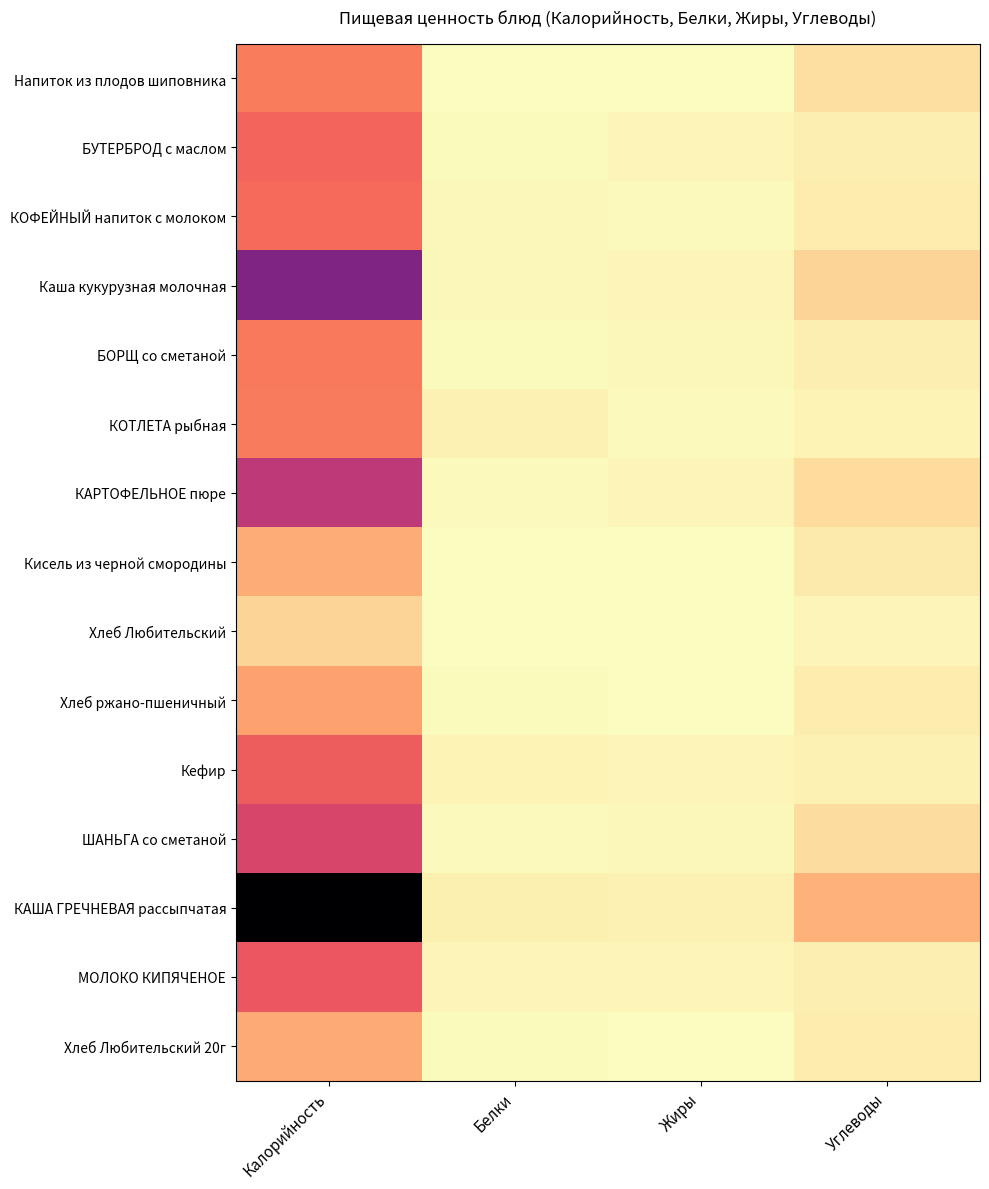

Reading right to left, what are all the values shown in this chart?

Напиток из плодов шиповника: Углеводы=16.8	Жиры=0.2	Белки=0.5	Калорийность=71.1
БУТЕРБРОД с маслом: Углеводы=9.1	Жиры=4.7	Белки=1.5	Калорийность=85.0
КОФЕЙНЫЙ напиток с молоком: Углеводы=10.0	Жиры=3.1	Белки=3.4	Калорийность=81.7
Каша кукурузная молочная: Углеводы=22.8	Жиры=4.9	Белки=4.0	Калорийность=166.1
БОРЩ со сметаной: Углеводы=8.3	Жиры=3.9	Белки=1.4	Калорийность=73.8
КОТЛЕТА рыбная: Углеводы=5.7	Жиры=2.3	Белки=7.1	Калорийность=72.0
КАРТОФЕЛЬНОЕ пюре: Углеводы=19.0	Жиры=4.6	Белки=2.4	Калорийность=126.6
Кисель из черной смородины: Углеводы=11.1	Жиры=0.1	Белки=0.2	Калорийность=45.7
Хлеб Любительский: Углеводы=4.9	Жиры=0.1	Белки=0.8	Калорийность=23.5
Хлеб ржано-пшеничный: Углеводы=10.0	Жиры=0.4	Белки=2.0	Калорийность=52.2
Кефир: Углеводы=7.2	Жиры=4.5	Белки=5.2	Калорийность=90.0
ШАНЬГА со сметаной: Углеводы=17.8	Жиры=3.5	Белки=2.7	Калорийность=109.7
КАША ГРЕЧНЕВАЯ рассыпчатая: Углеводы=42.8	Жиры=6.5	Белки=8.2	Калорийность=262.5
МОЛОКО КИПЯЧЕНОЕ: Углеводы=8.4	Жиры=4.5	Белки=5.1	Калорийность=94.2
Хлеб Любительский 20г: Углеводы=9.8	Жиры=0.2	Белки=1.5	Калорийность=47.0